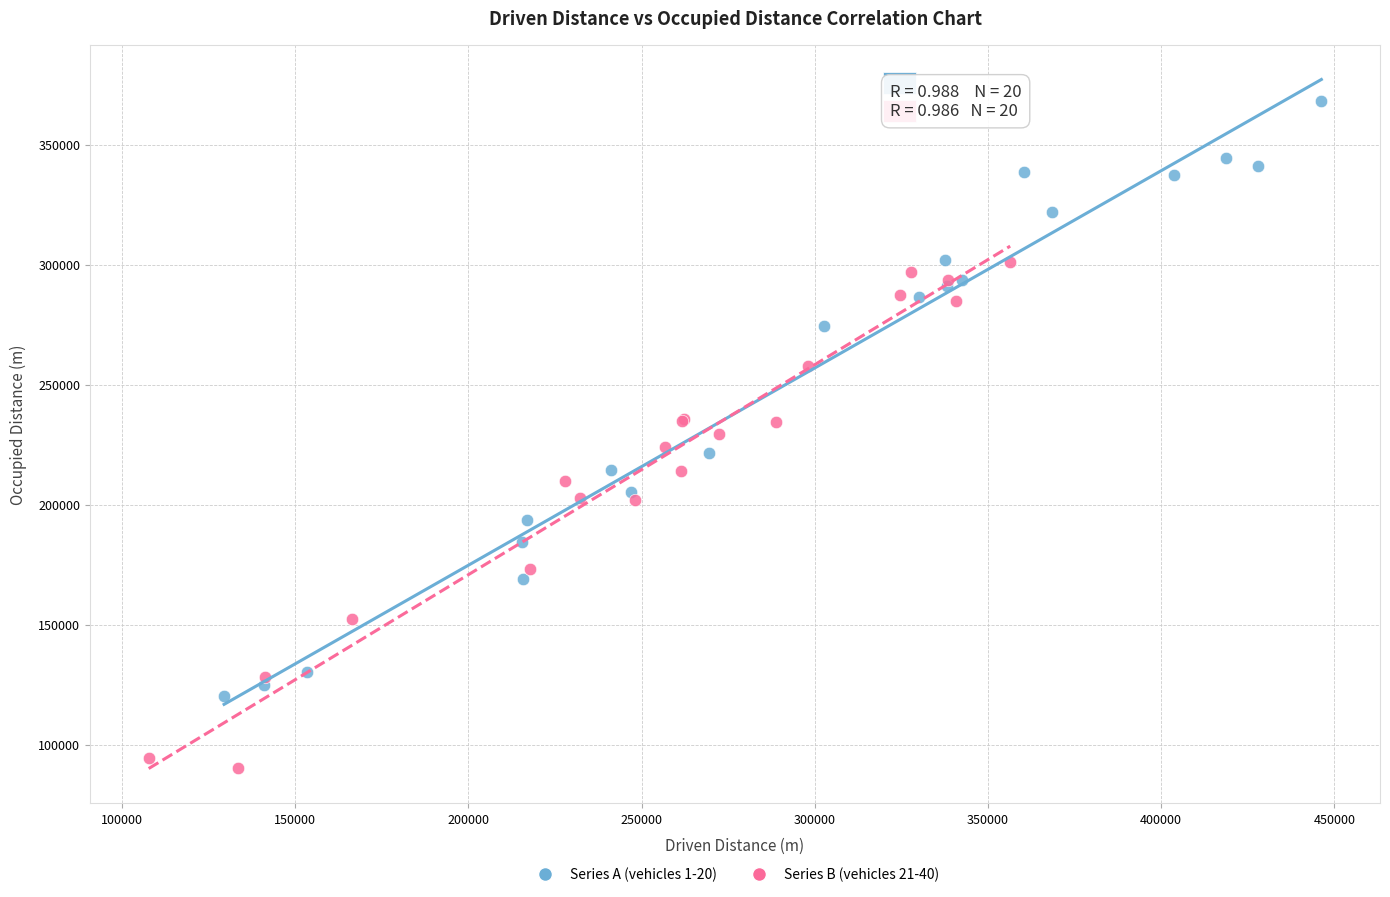

Which series contains the lowest Y value?

Series B (vehicles 21-40)